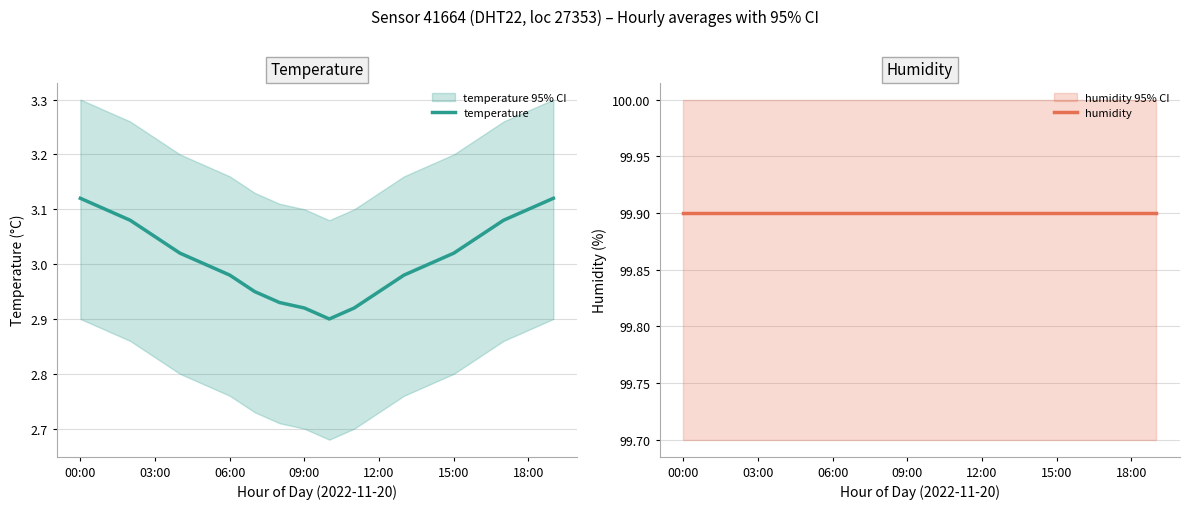

At which label does temperature first exceed 3?

00:00